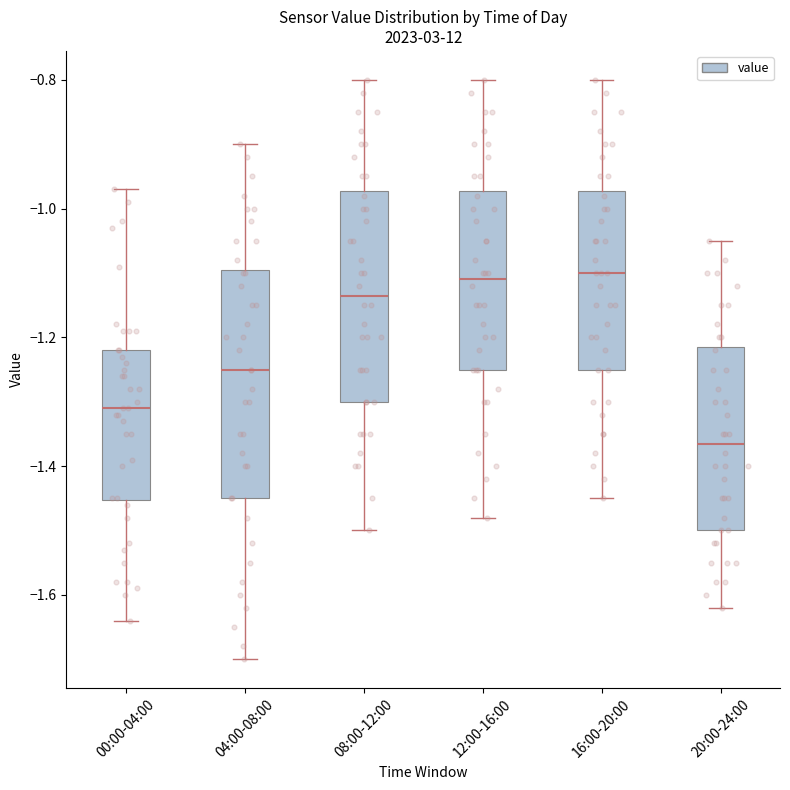

Reading left to right, transcribe this box plot: for each box, give where its median line is, the range the box spans, and where its two whiskers end, as read against the y-axis. The values are not printed on the chart, so give them approximately, as read against the axis.

00:00-04:00: median -1.30, box -1.46 to -1.22, whiskers -1.64 to -0.96
04:00-08:00: median -1.24, box -1.44 to -1.10, whiskers -1.70 to -0.90
08:00-12:00: median -1.14, box -1.30 to -0.98, whiskers -1.50 to -0.80
12:00-16:00: median -1.10, box -1.24 to -0.98, whiskers -1.48 to -0.80
16:00-20:00: median -1.10, box -1.24 to -0.98, whiskers -1.44 to -0.80
20:00-24:00: median -1.36, box -1.50 to -1.22, whiskers -1.62 to -1.04